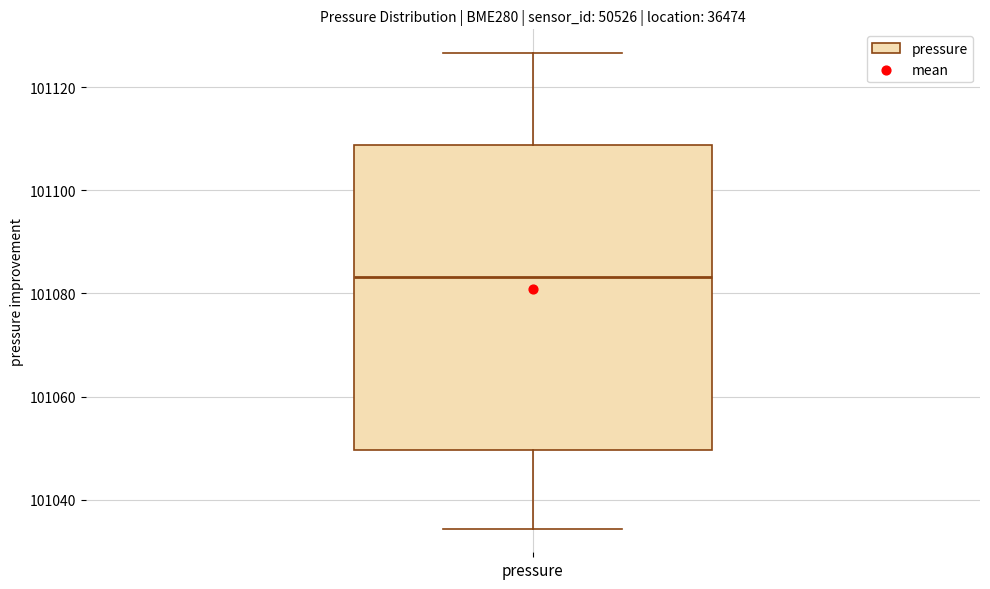

Where does the lower whisker of the box for pressure end on the y-axis? The values are not printed on the chart, so give them approximately, as read against the axis.

101034